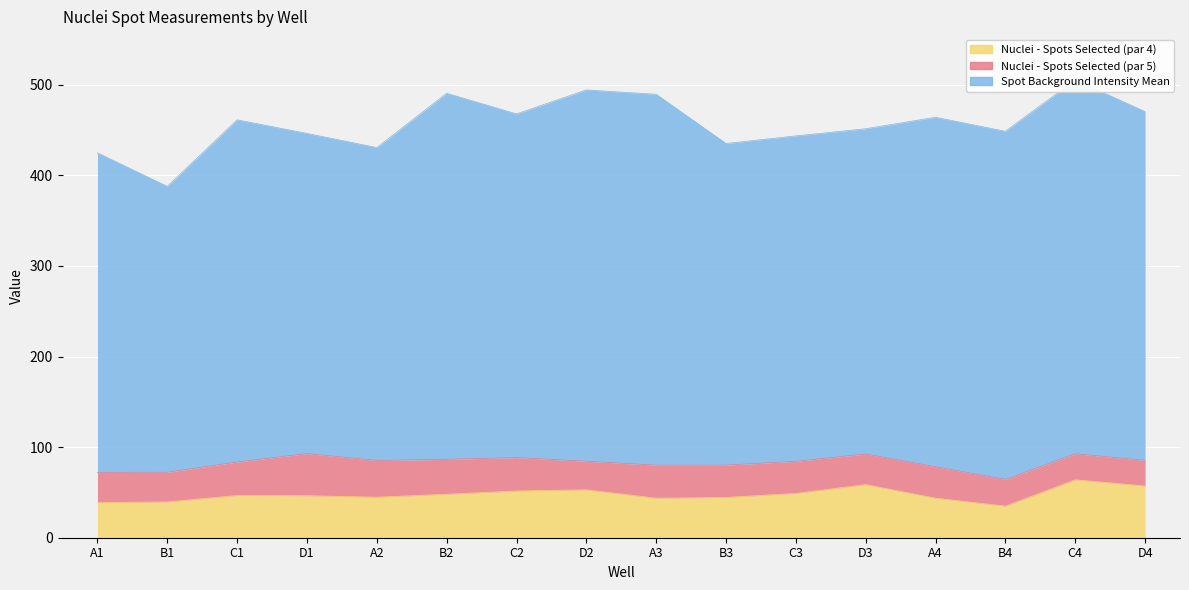

What is the lowest value of the Nuclei - Number of Spots Selected (par 5) series?

28.3